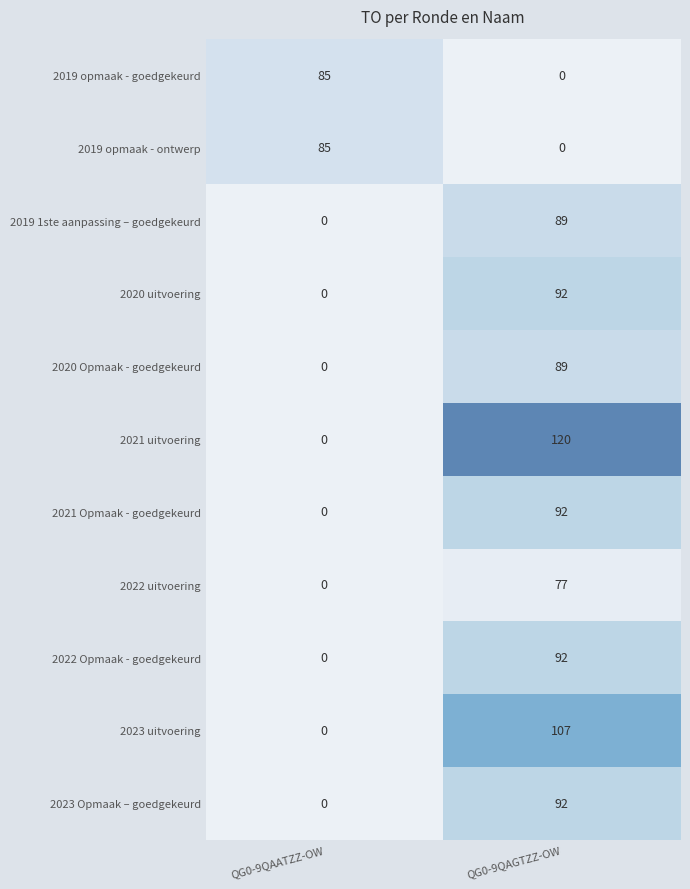

At which category is the sum across all series the highest?

QG0-9QAGTZZ-OW